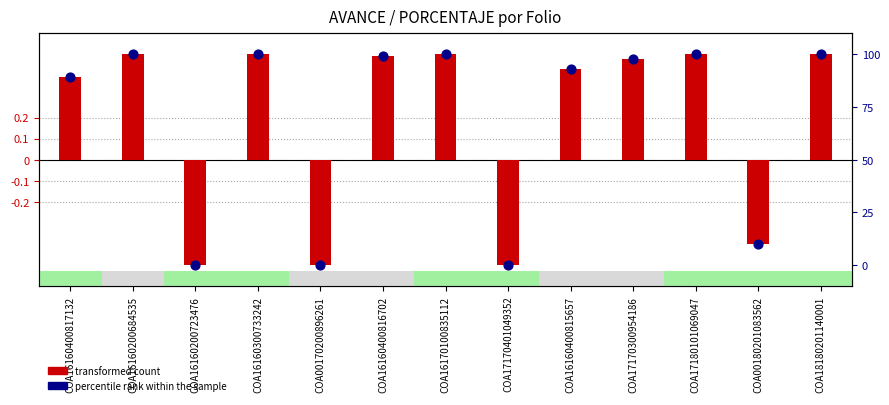

At how many categories does at least one series exceed 49?

5